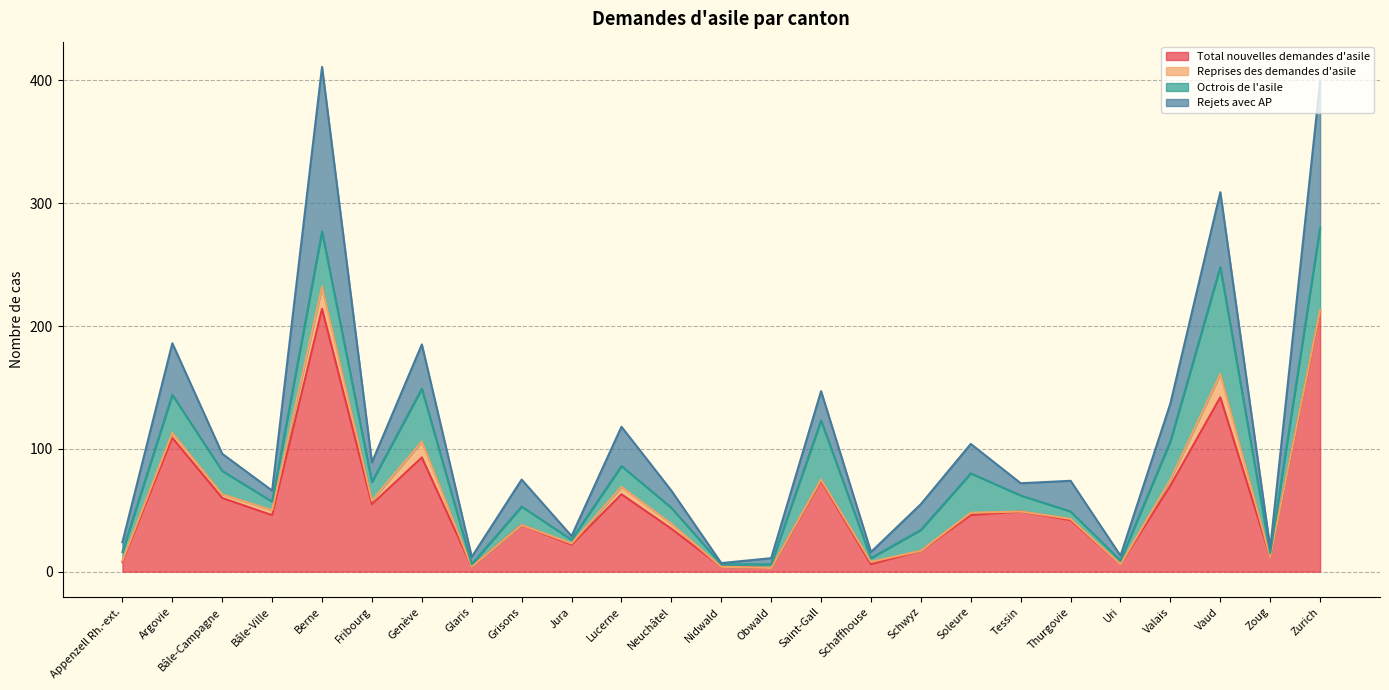

What is the label of the 7th point from the right?

Tessin